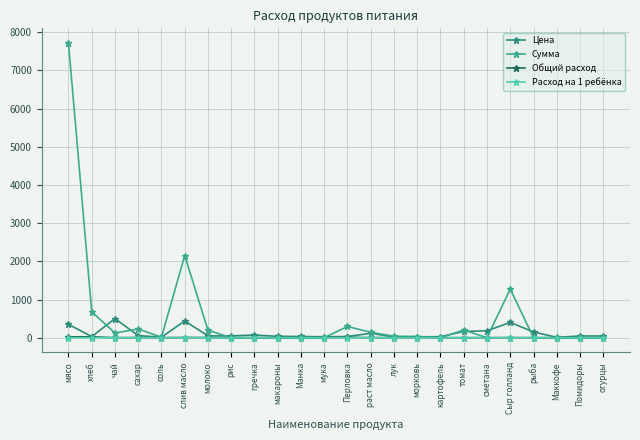

What is the label of the 23rd point from the left?

Помидоры